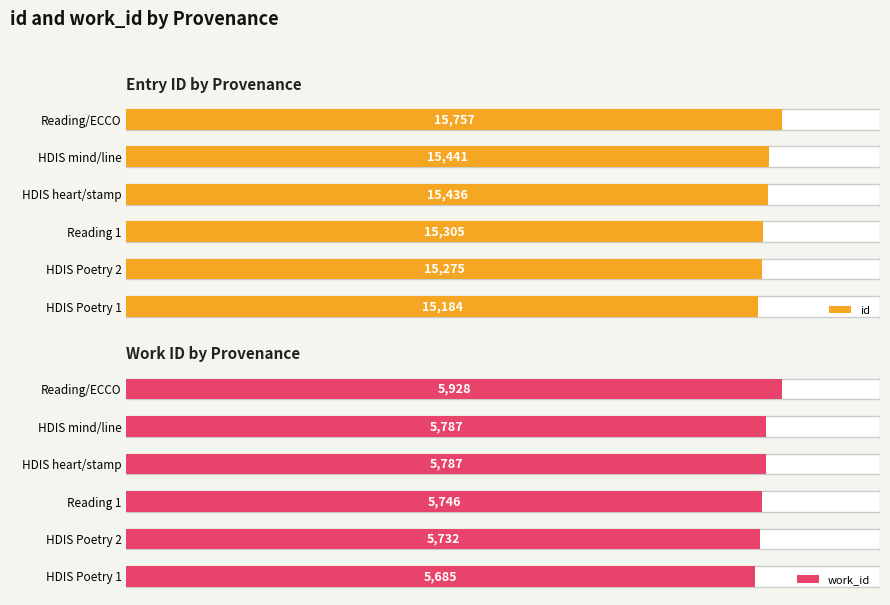

How many groups of bars are there?

6